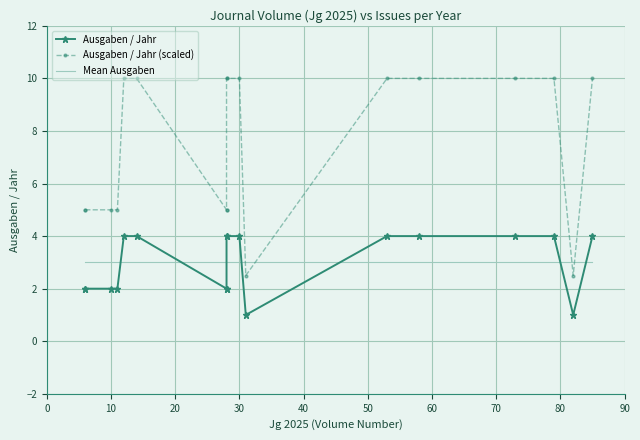

Which series ends up on top after the final intersection of Mean Ausgaben and Ausgaben / Jahr?

Ausgaben / Jahr